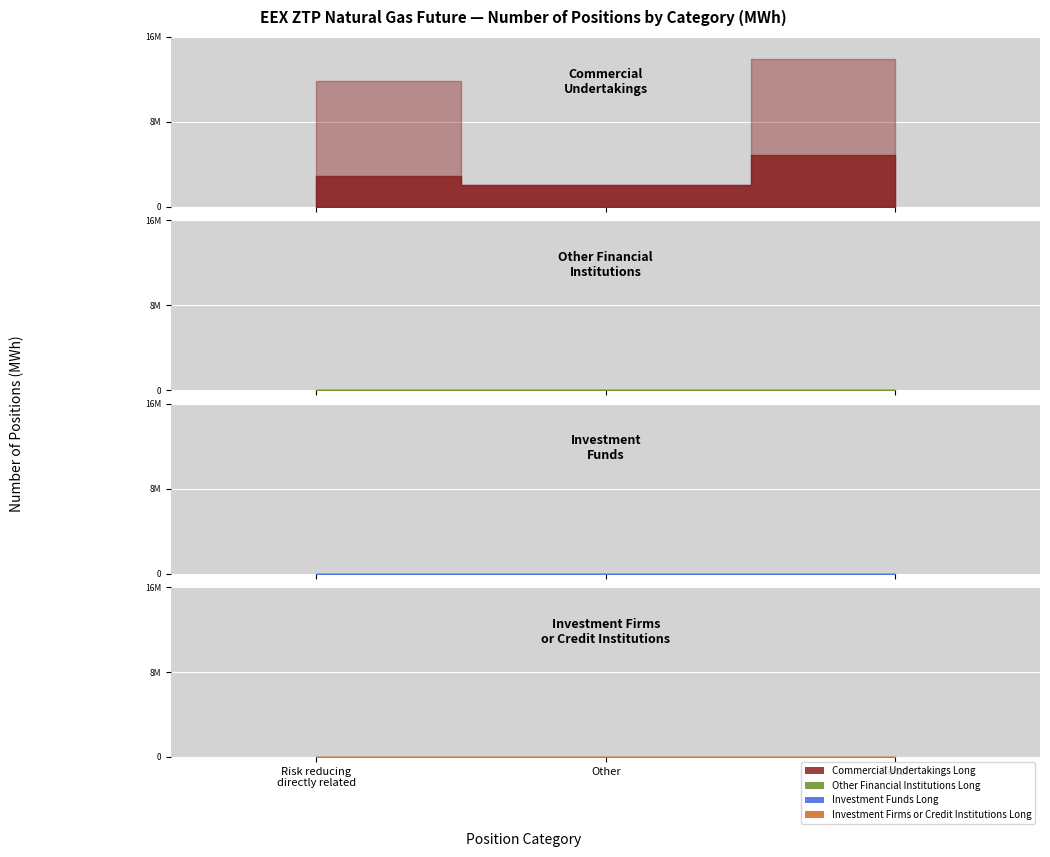

At how many categories does at least one series exceed 2896948?

2